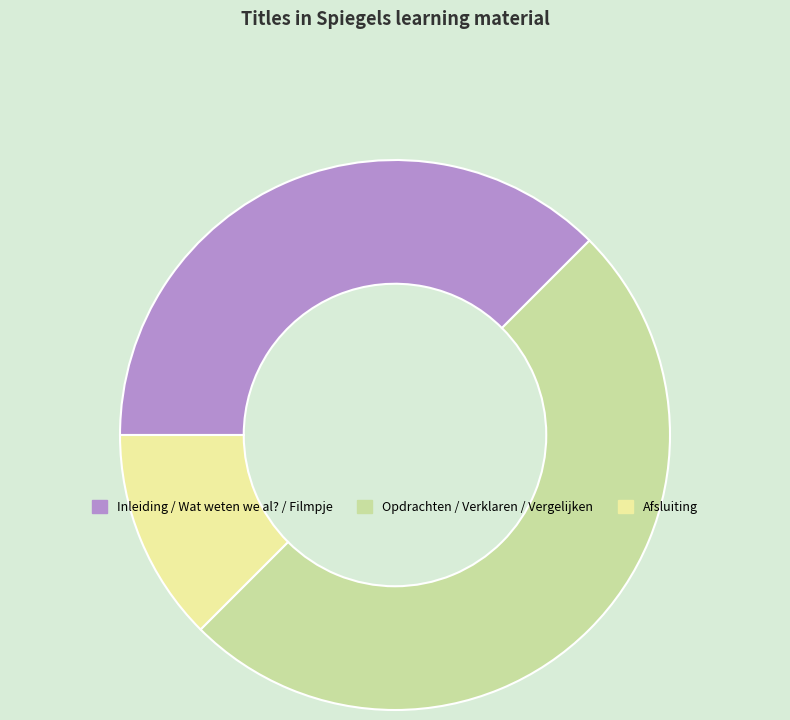

How many segments does this pie chart have?

3